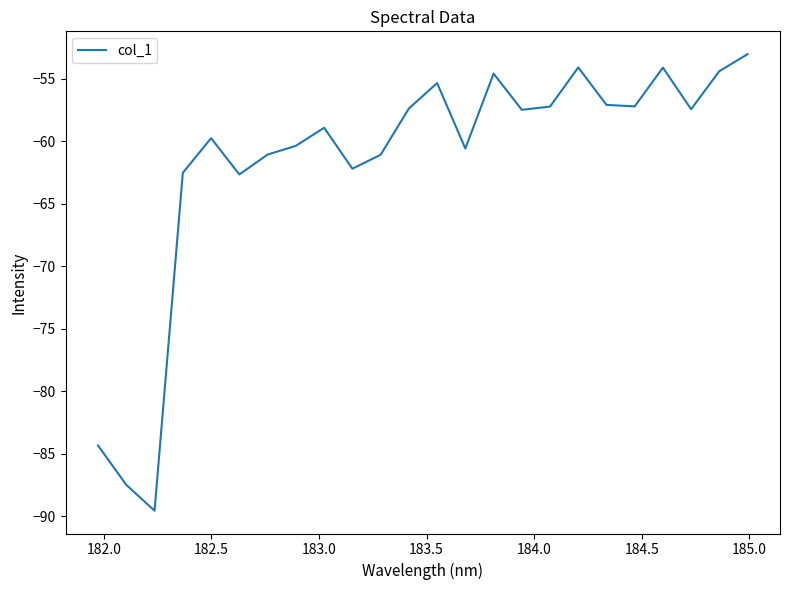

What is the difference between the maximum and minimum values?

36.5